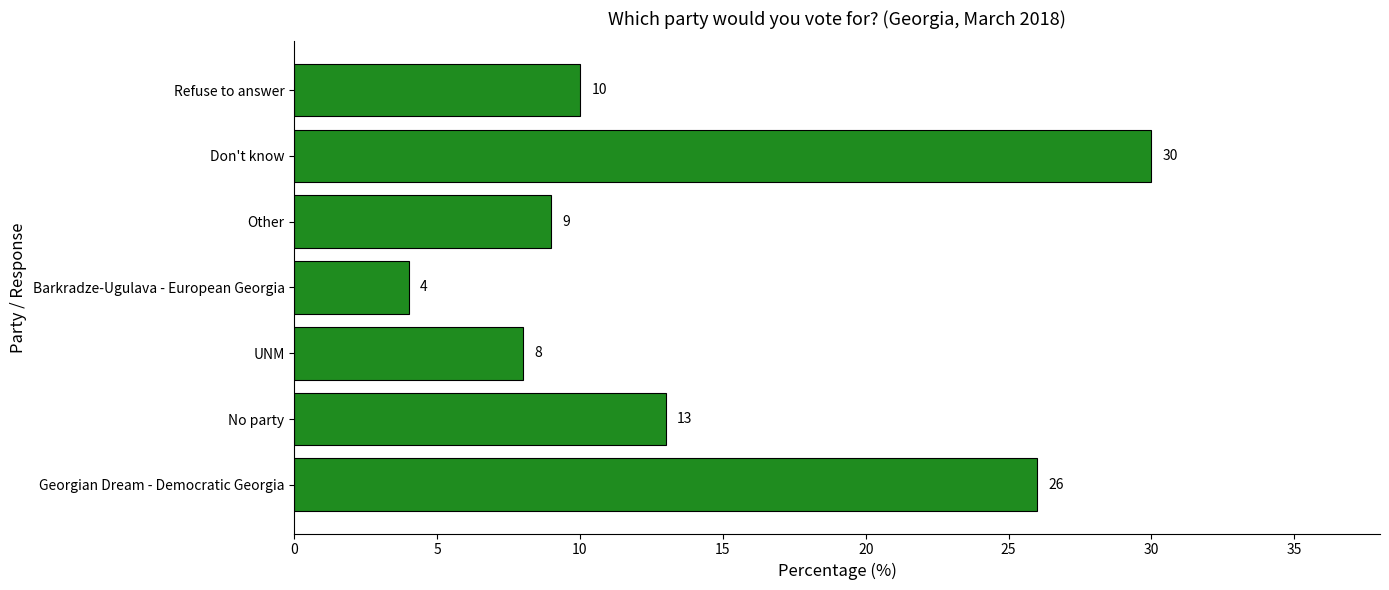

How many categories are shown in the chart?

7